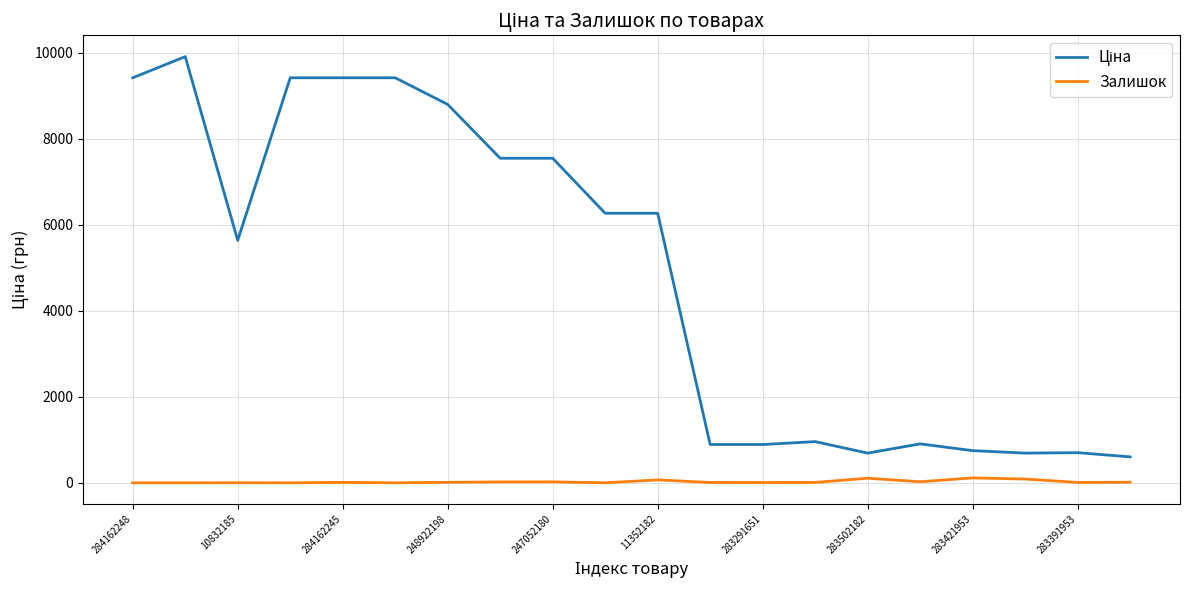

What is the maximum value shown in the chart?

9908.5